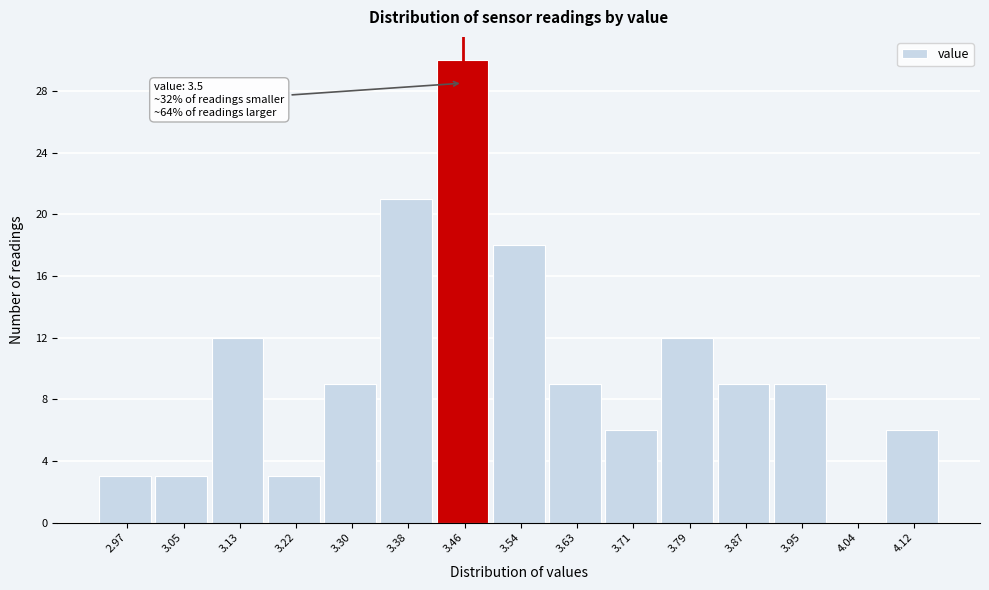

Reading right to left, what are all the values shown in this chart?

4.12=6	4.04=0	3.95=9	3.87=9	3.79=12	3.71=6	3.63=9	3.54=18	3.46=30	3.38=21	3.30=9	3.22=3	3.13=12	3.05=3	2.97=3